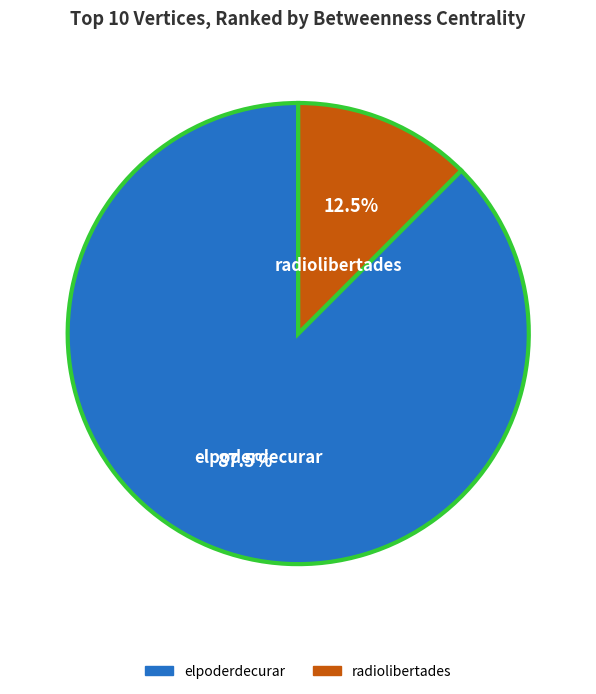

What percentage do elpoderdecurar and radiolibertades together represent?

100.0%